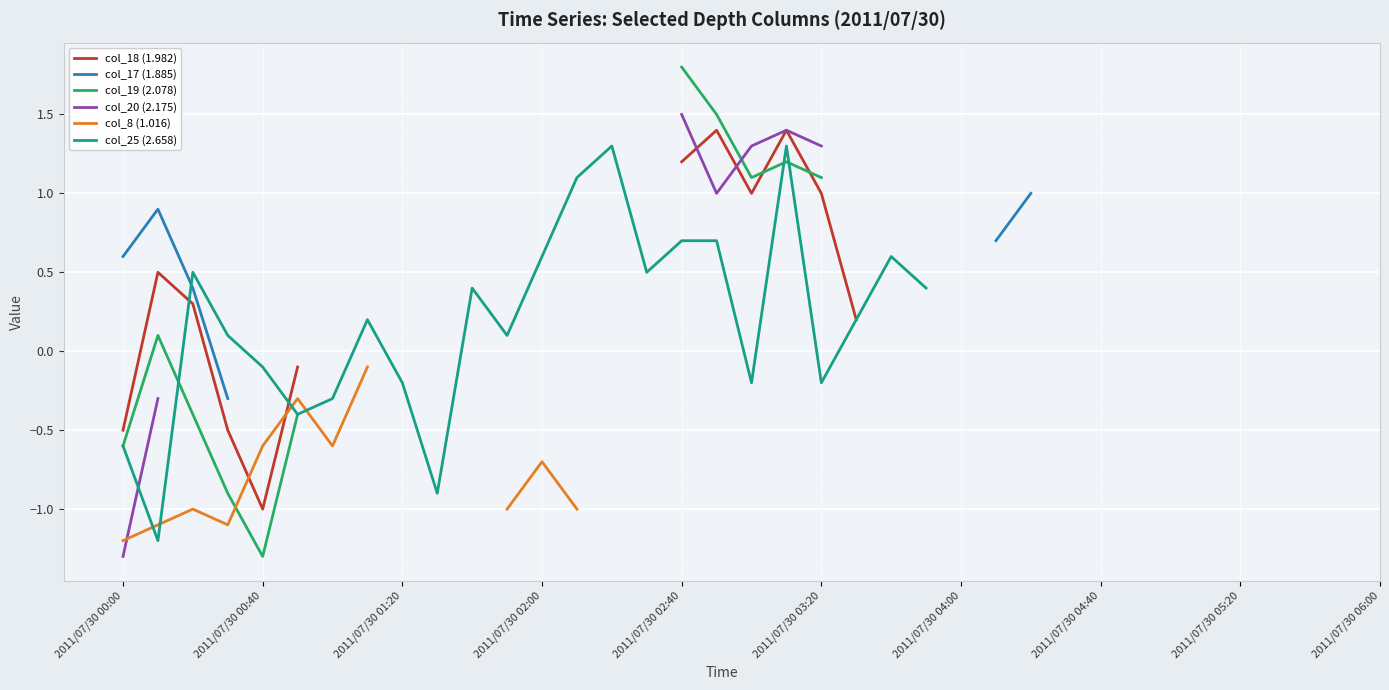

True or false: col_18 (1.982) and col_20 (2.175) intersect in this chart.

True